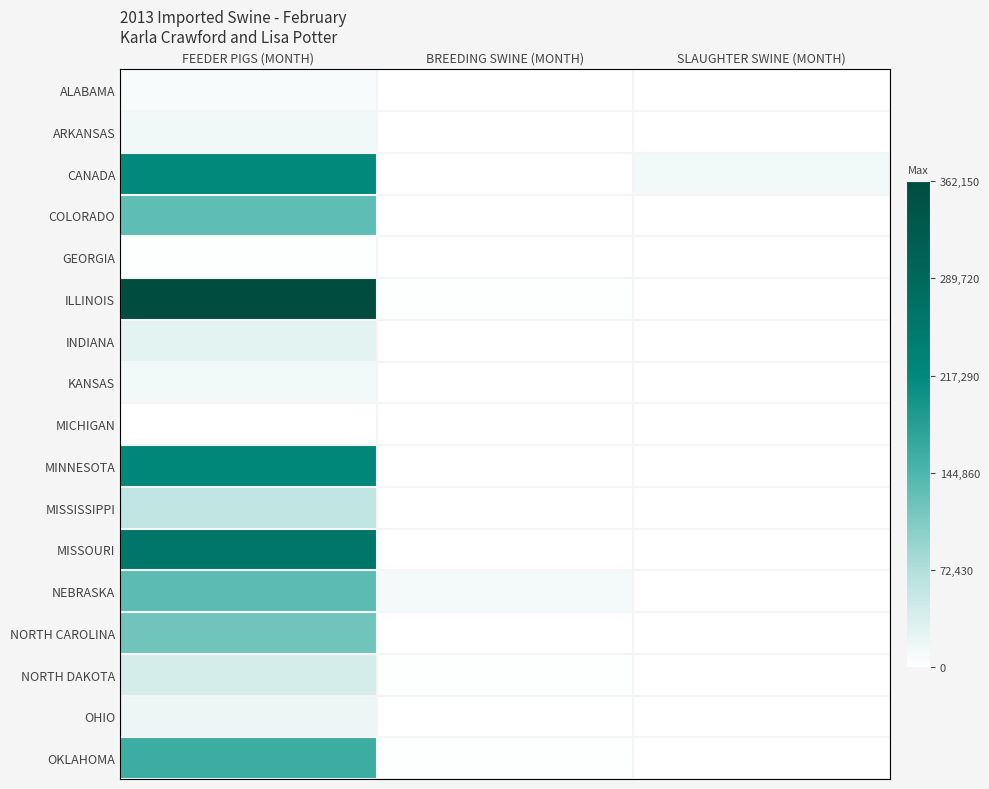

What is the difference between the highest and lowest values at SLAUGHTER SWINE (MONTH)?

11455